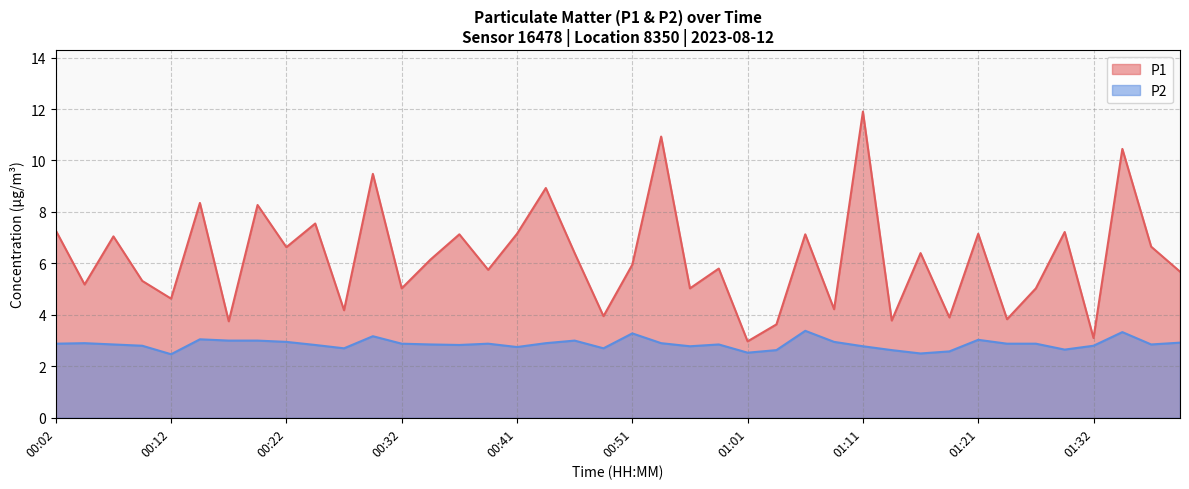

The P2 series shows 2.8 at 00:09. True or false?

True